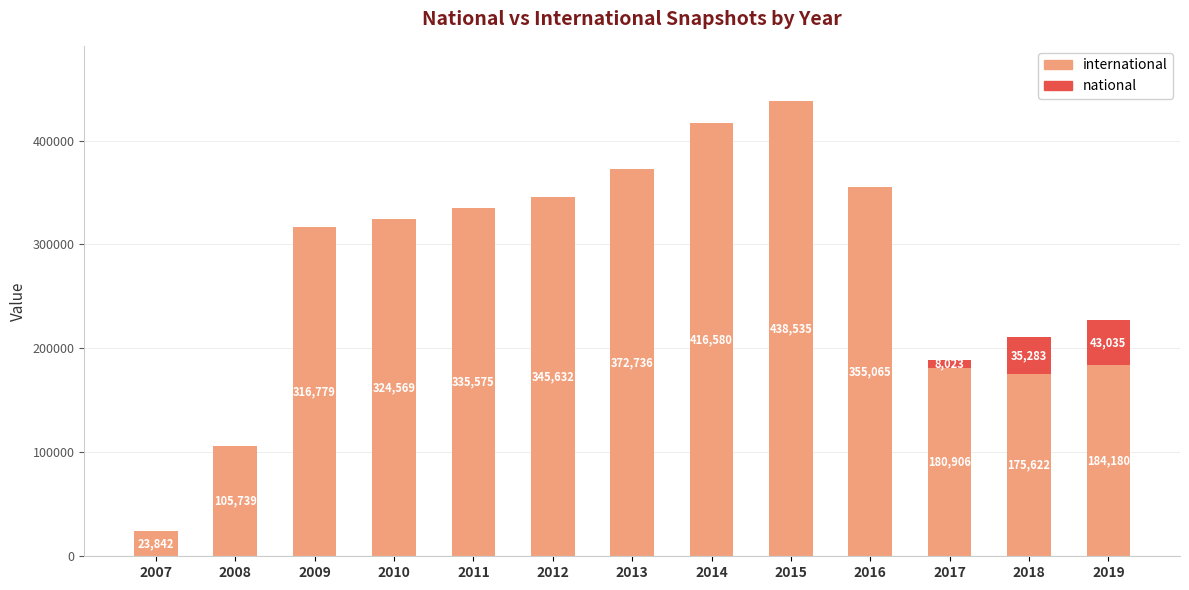

At which category is the sum across all series the highest?

2015